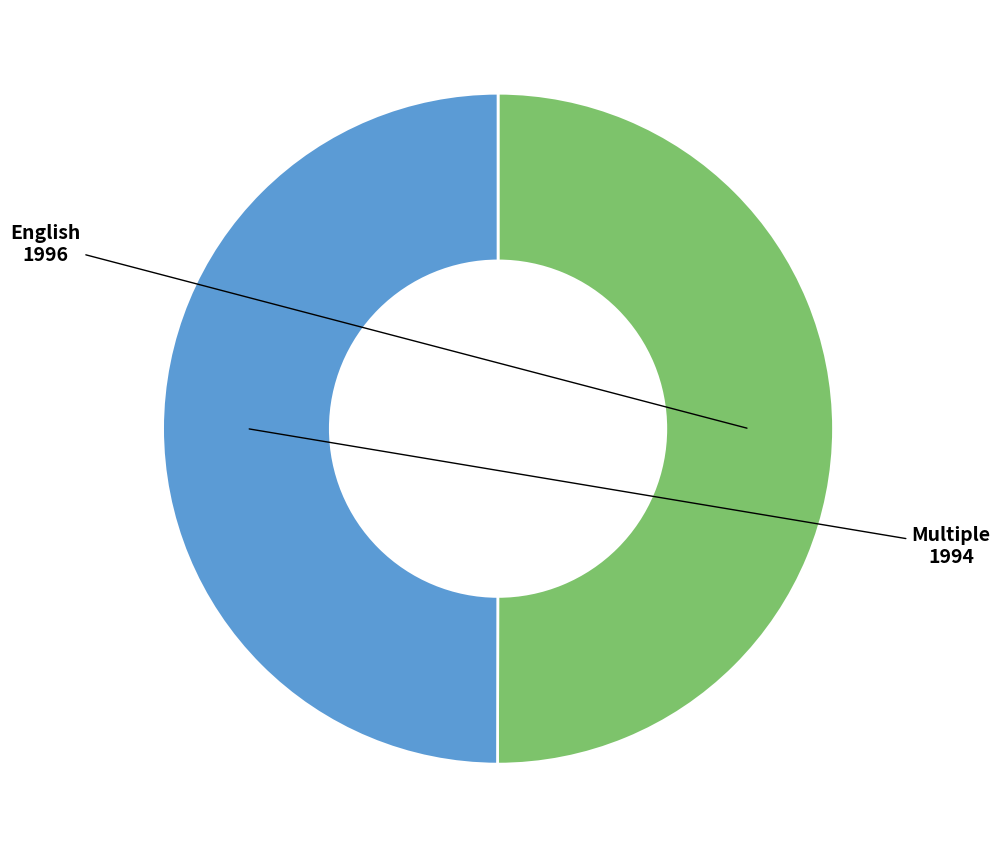

How many slices are in this pie chart?

2